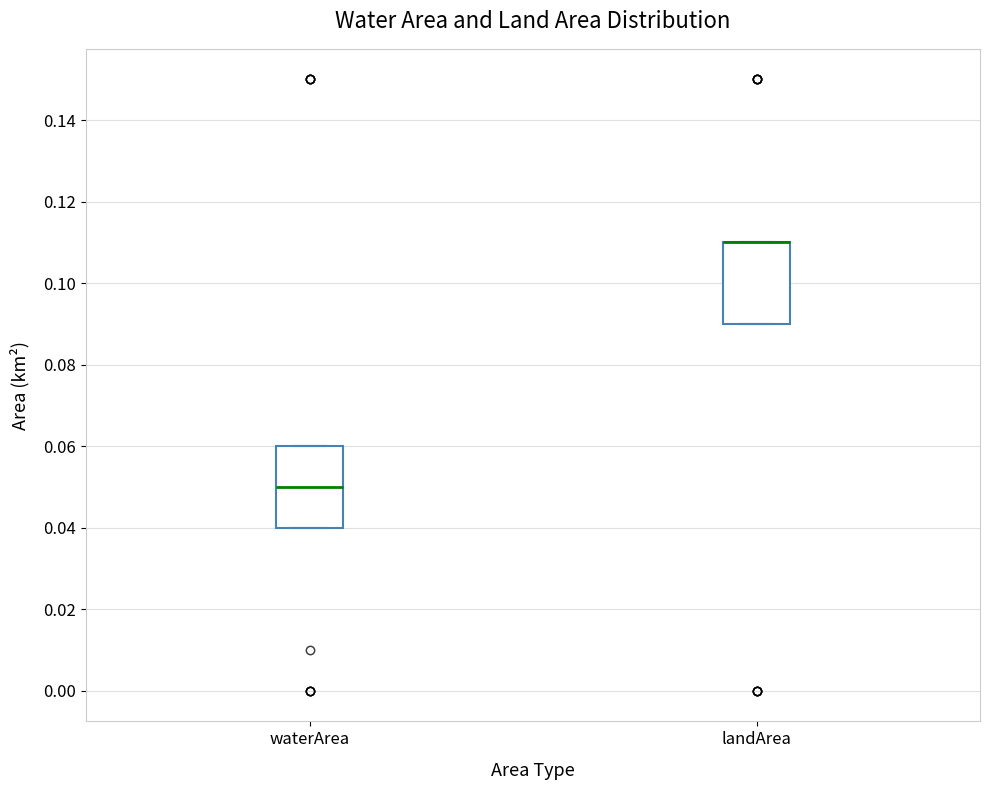

Where is the lower edge of the box for landArea on the y-axis? The values are not printed on the chart, so give them approximately, as read against the axis.

0.09